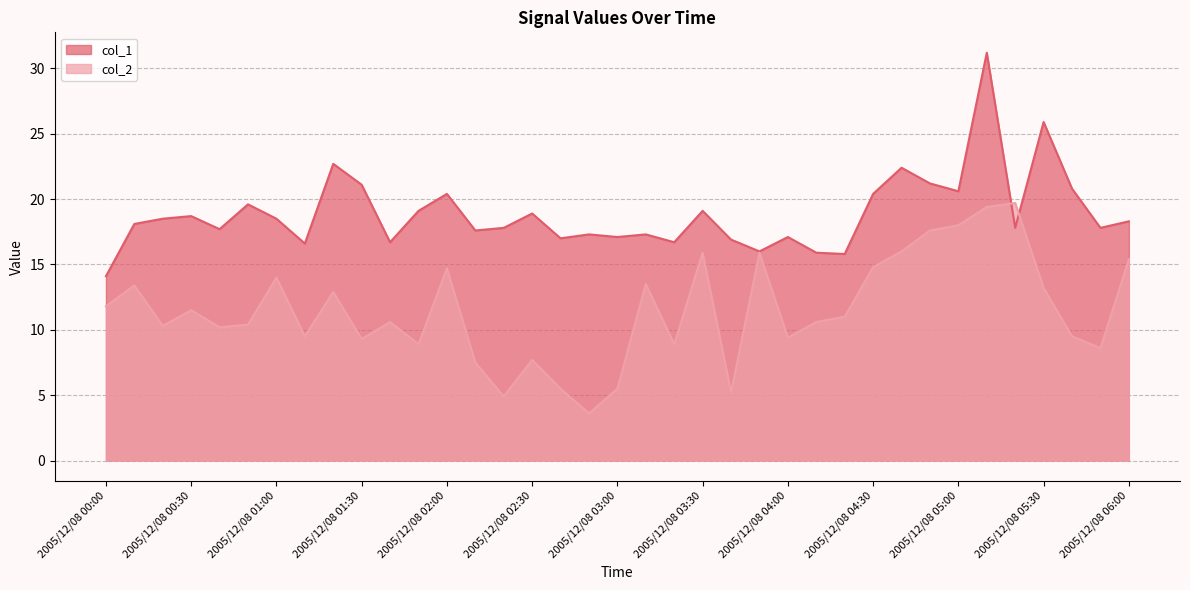

Does the chart display data point markers on the line(s)?

No